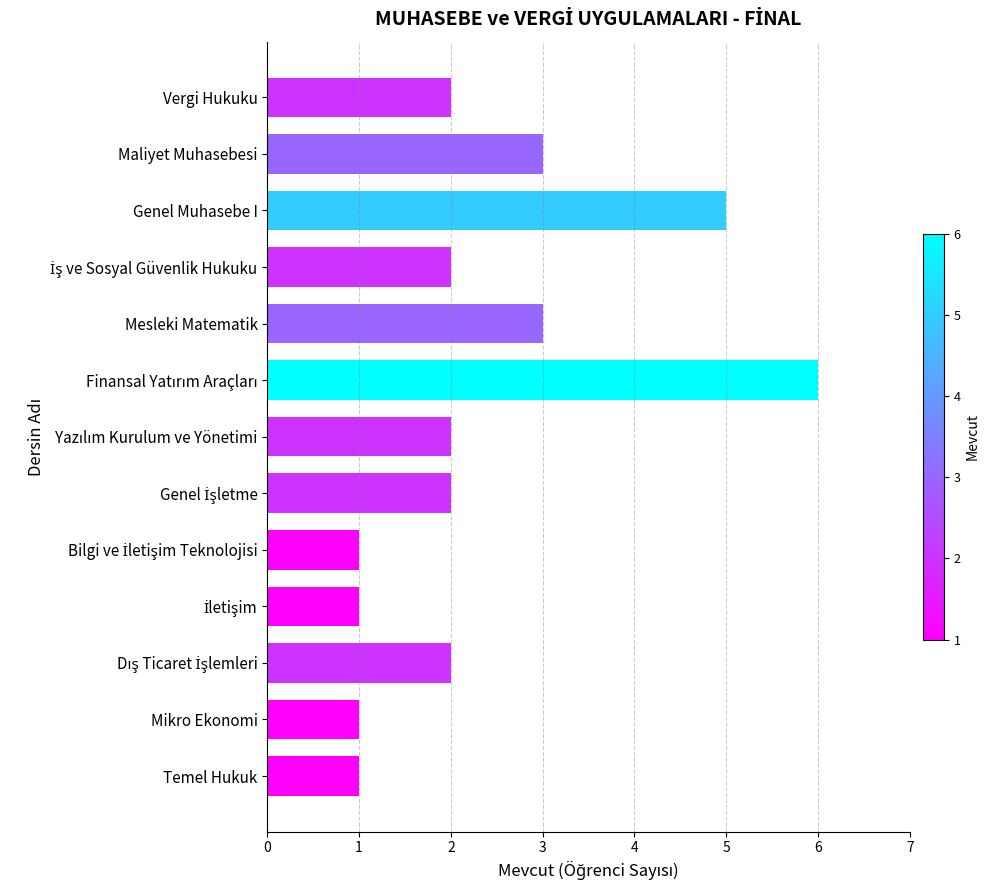

Reading top to bottom, list all the values displayed in this chart.

2	3	5	2	3	6	2	2	1	1	2	1	1